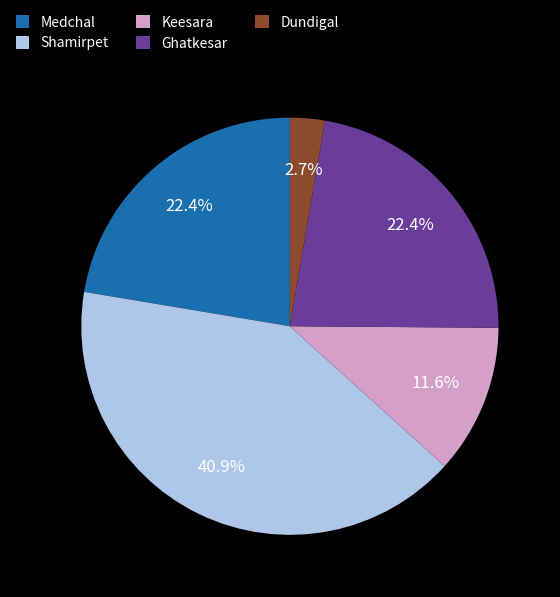

Approximately how many times larger is the value at Keesara compared to Ghatkesar?

0.5